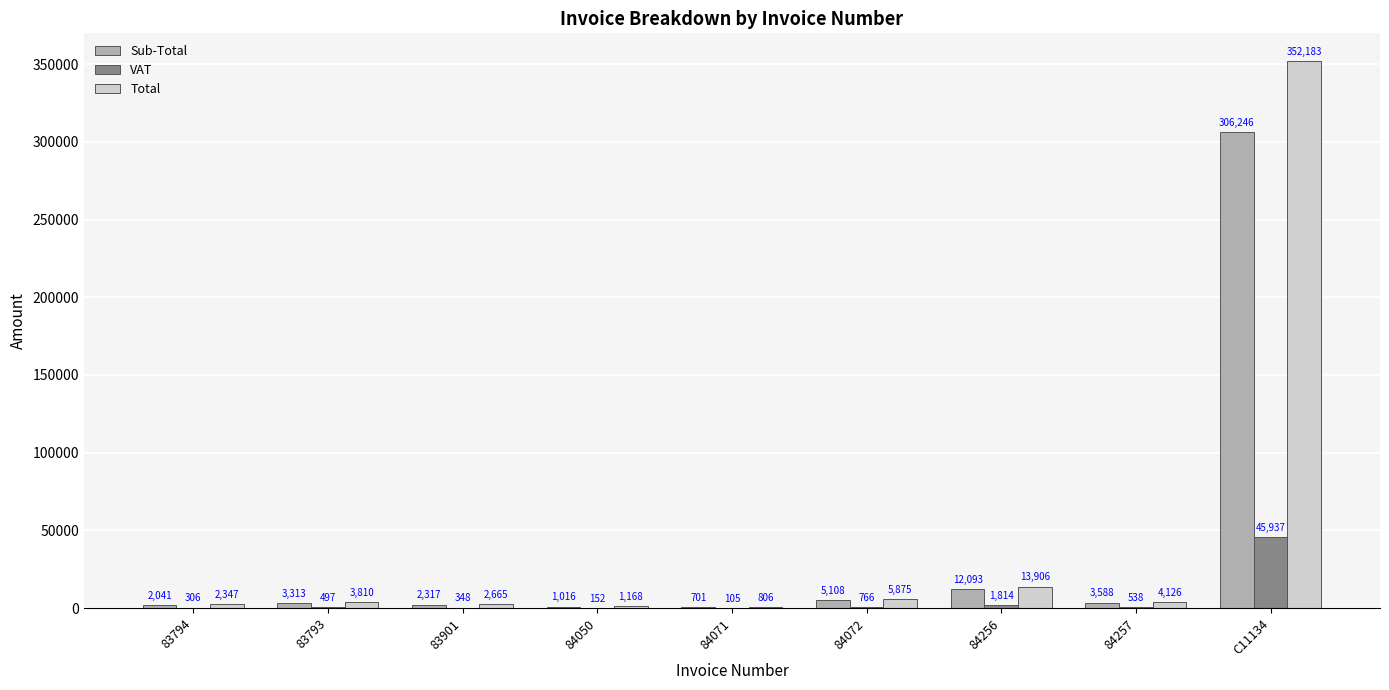

Which series changed the most between 83794 and 84256?

Total